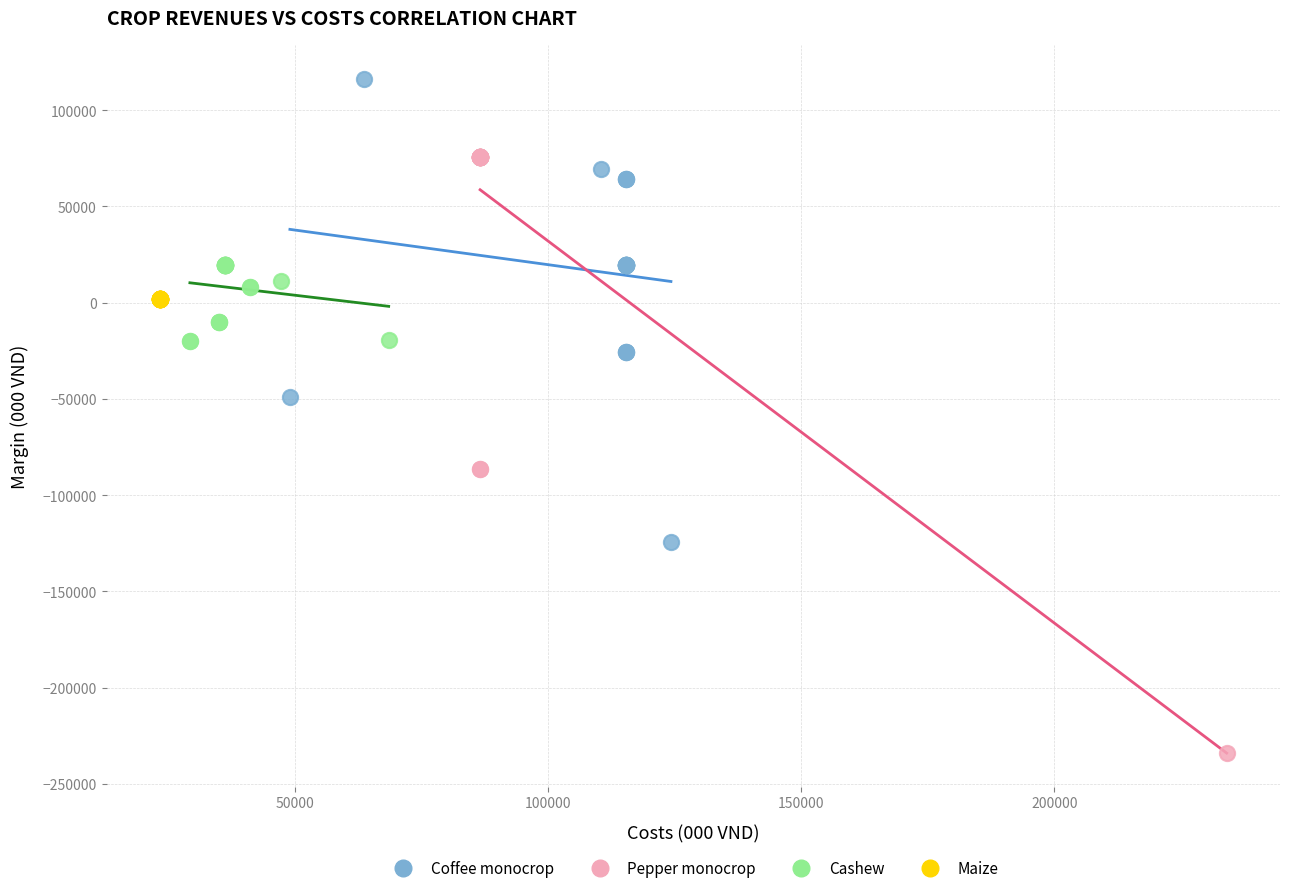

Which series reaches the maximum Y coordinate?

Coffee monocrop